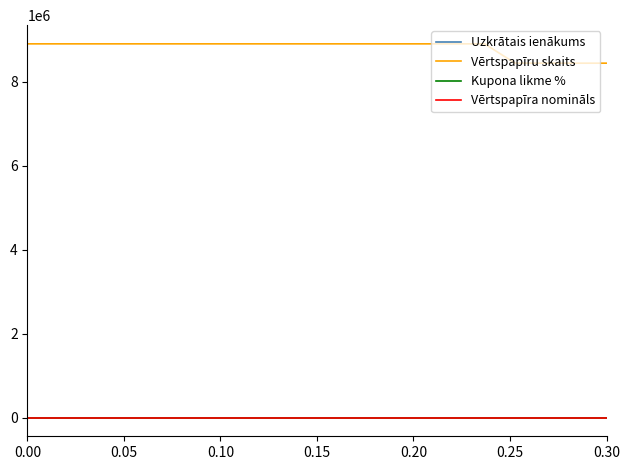

What is the maximum value for Vērtspapīru skaits?

8900000.0